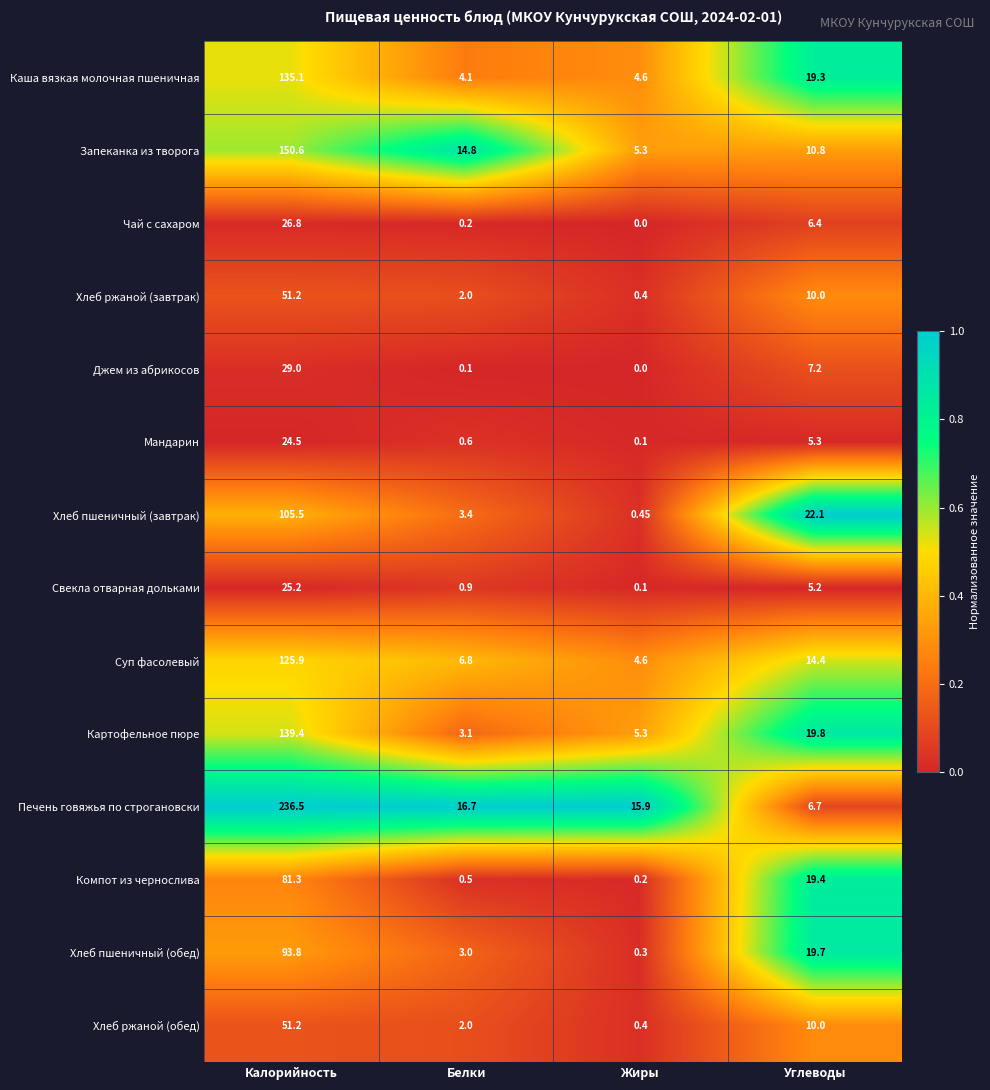

Between Калорийность and Жиры, which series saw the biggest shift?

Печень говяжья по строгановски